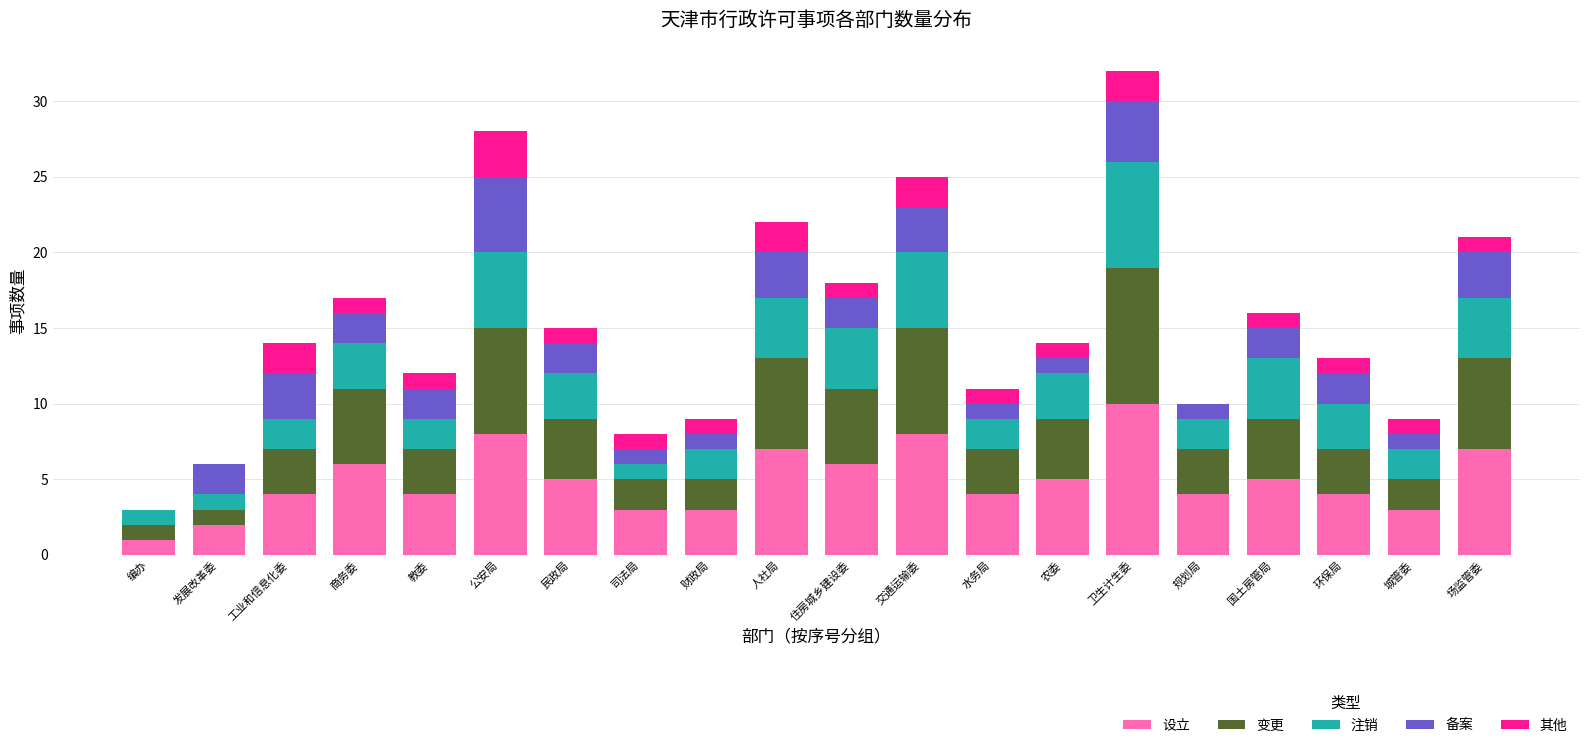

What is the total value across all series at 司法局?

8